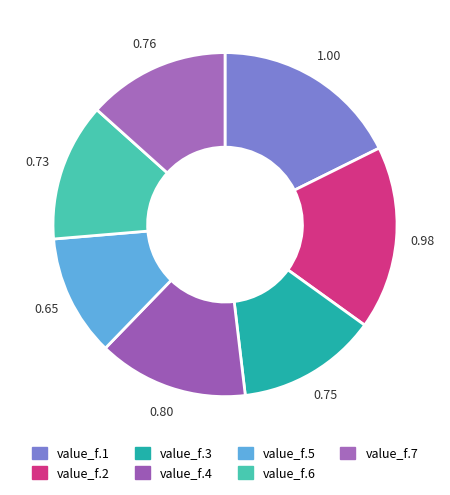

What is the change in value from value_f.5 to value_f.6?

+0.1